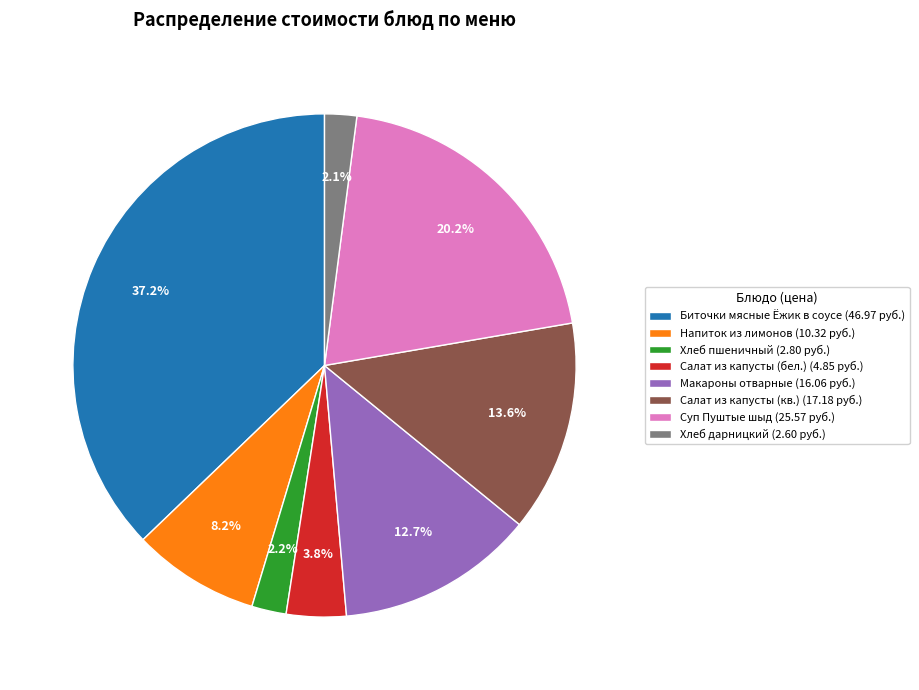

Between Салат из капусты (бел.) (4.85 руб.) and Хлеб дарницкий (2.60 руб.), which is larger?

Салат из капусты (бел.) (4.85 руб.)